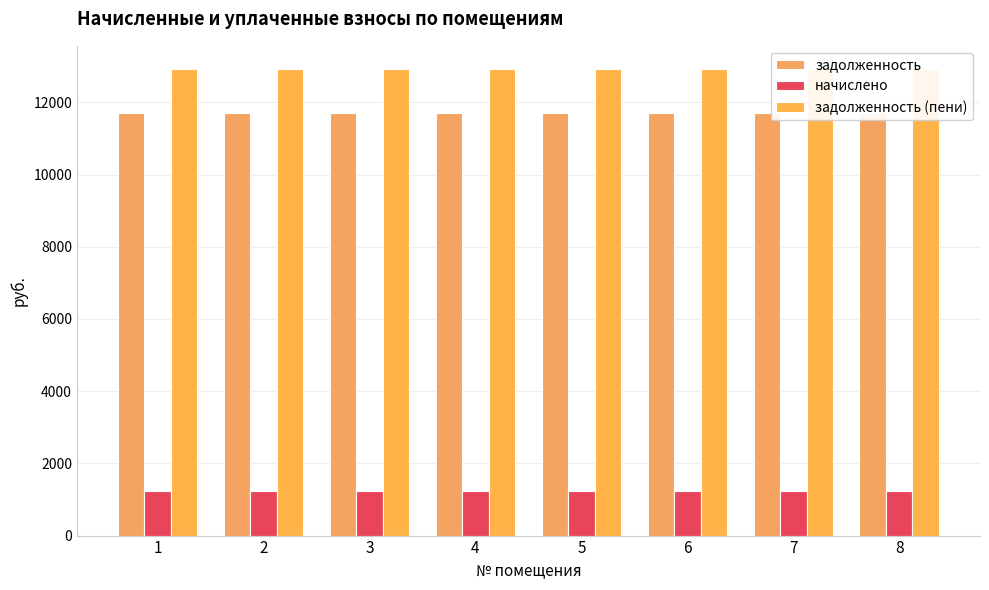

Is it true that задолженность equals 3583.0 at 7?

False